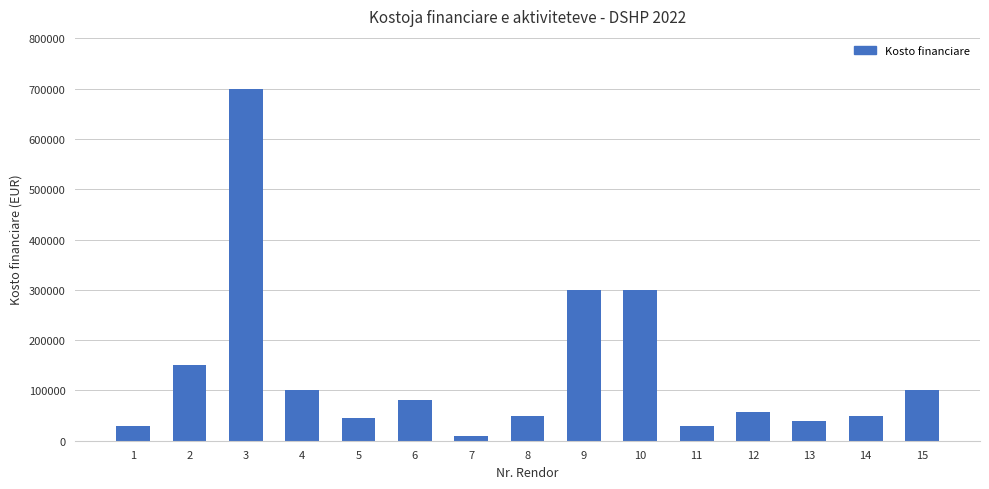

What is the value of the 10th bar from the left?

300000